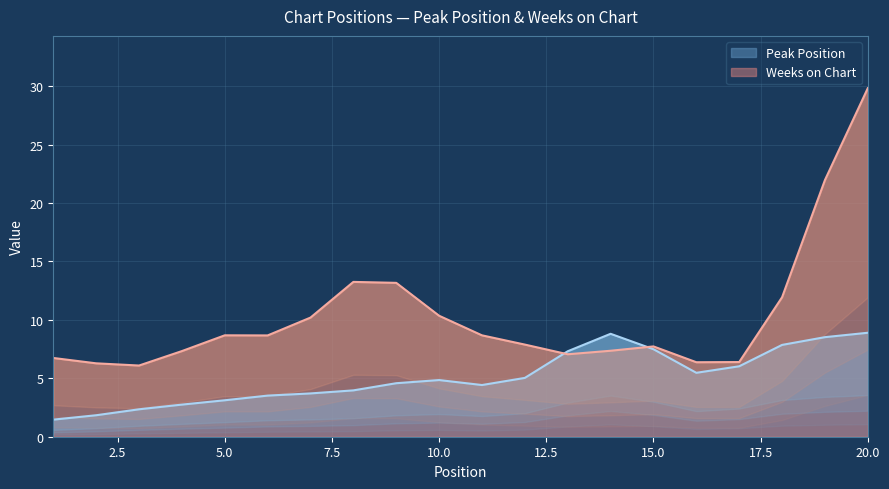

What is the difference between the second highest and second lowest values in the Peak Position series?

7.0